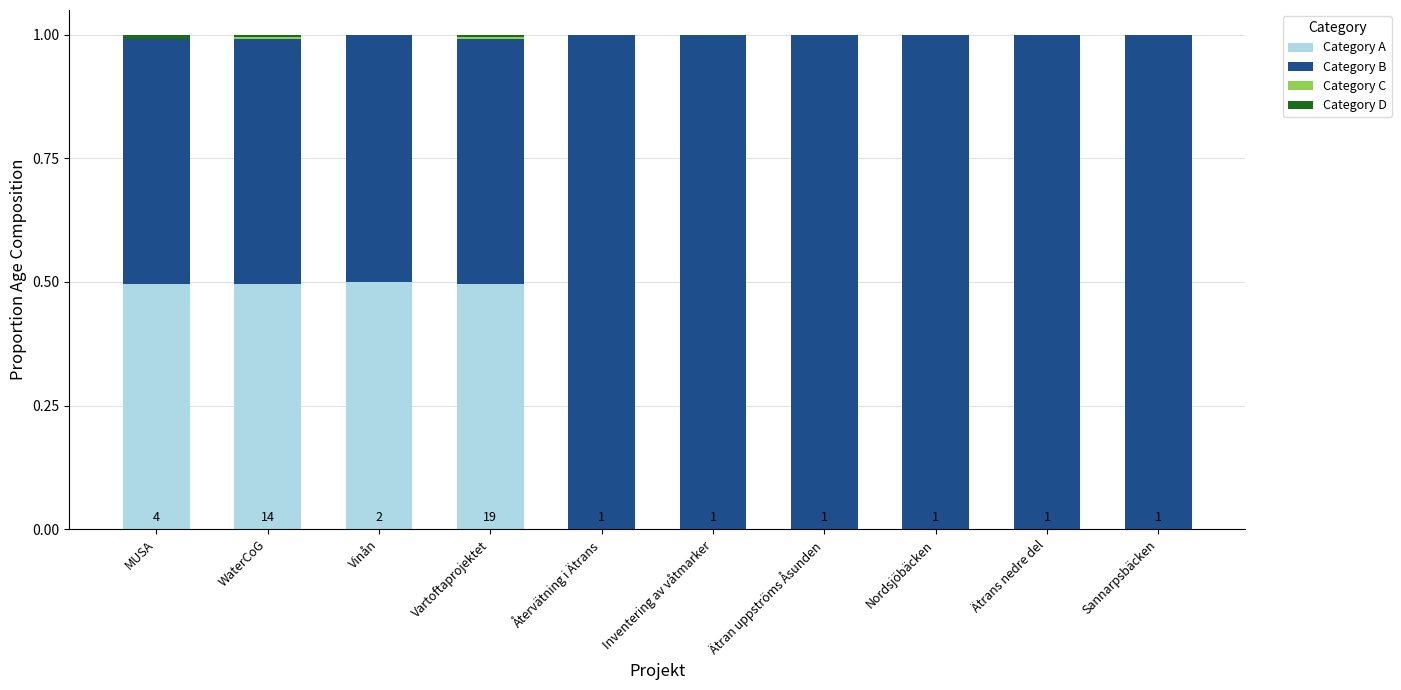

What is the maximum value for Category A?

0.5